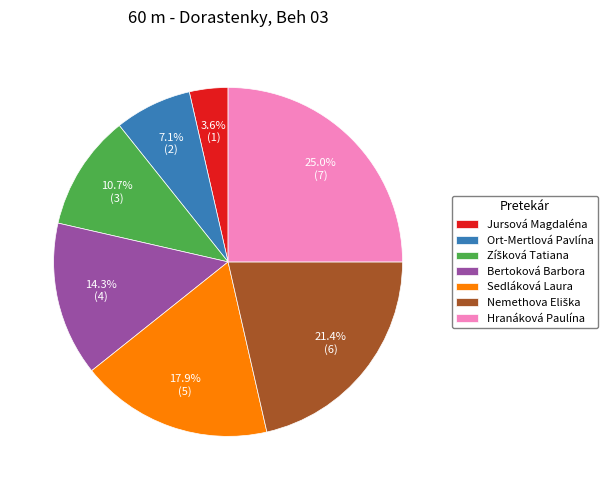

Is it true that Jursová Magdaléna is 13% of the pie?

False